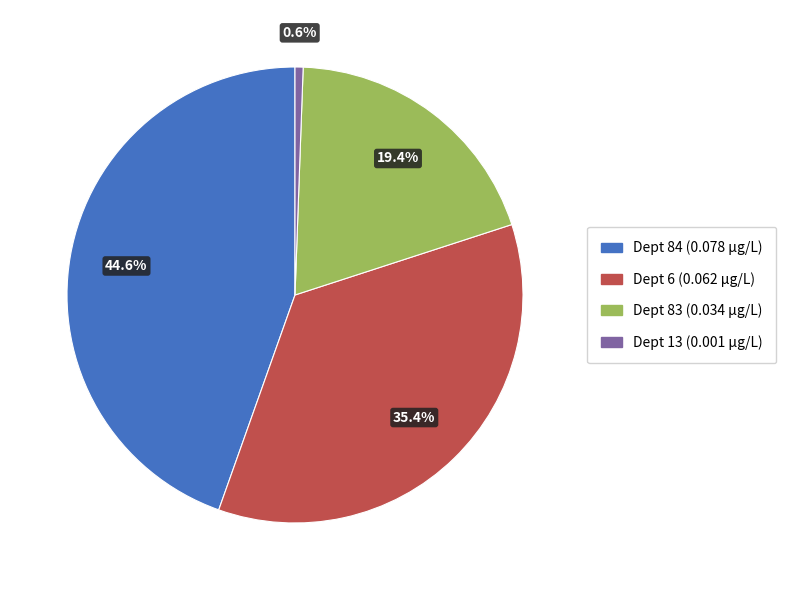

Is there any slice that represents more than half of the pie?

No